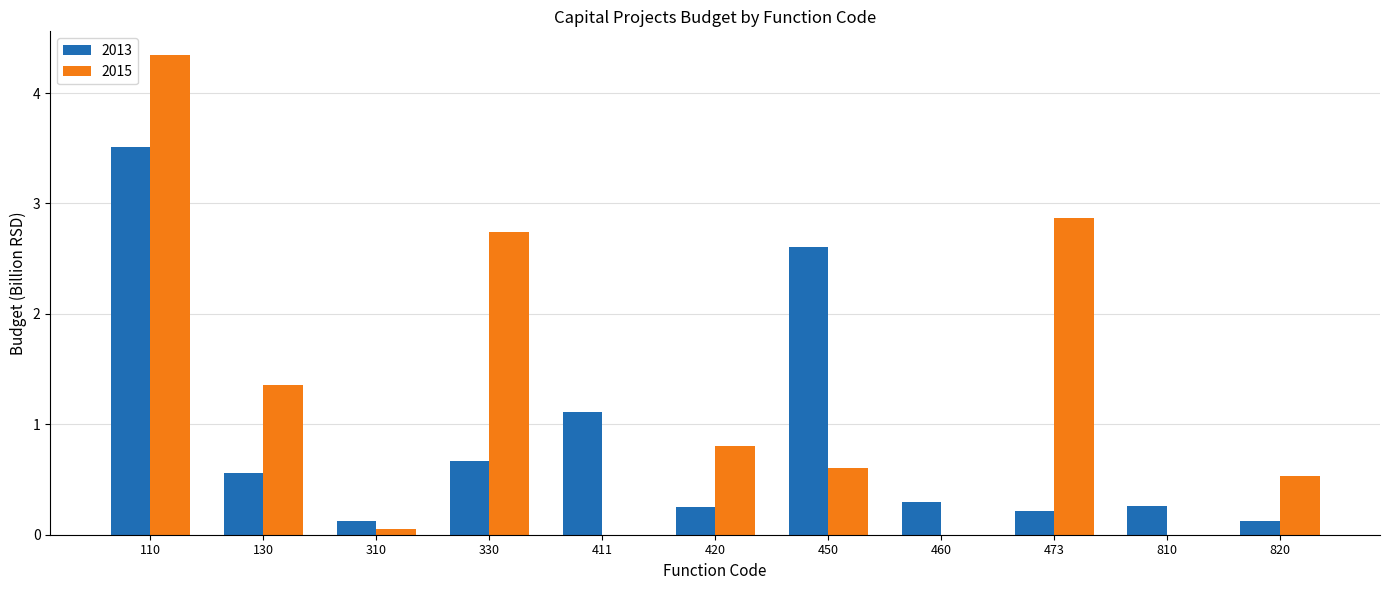

Which category has the highest value in the 2015 series?

110